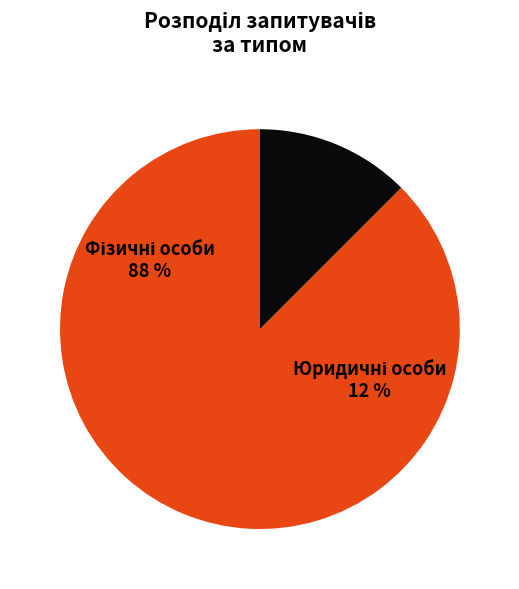

Rank the categories by value from highest to lowest.

Фізичні особи, Юридичні особи